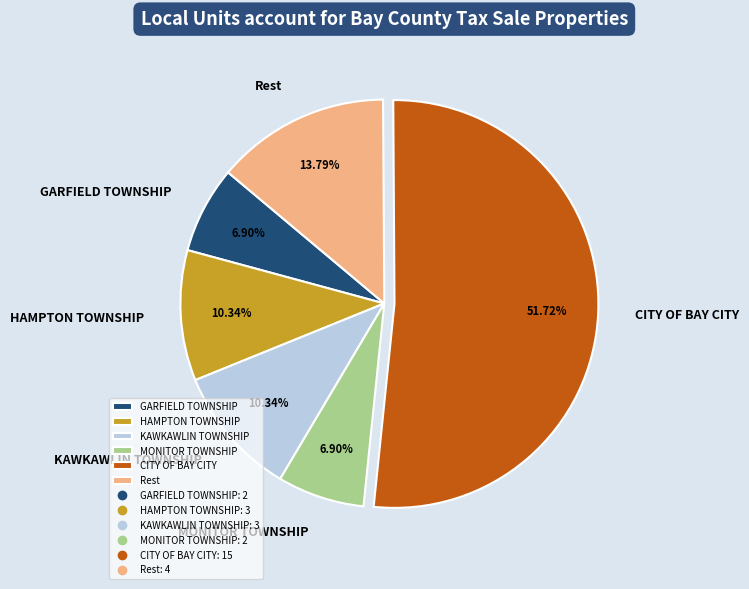

True or false: GARFIELD TOWNSHIP accounts for 7% of the total.

True